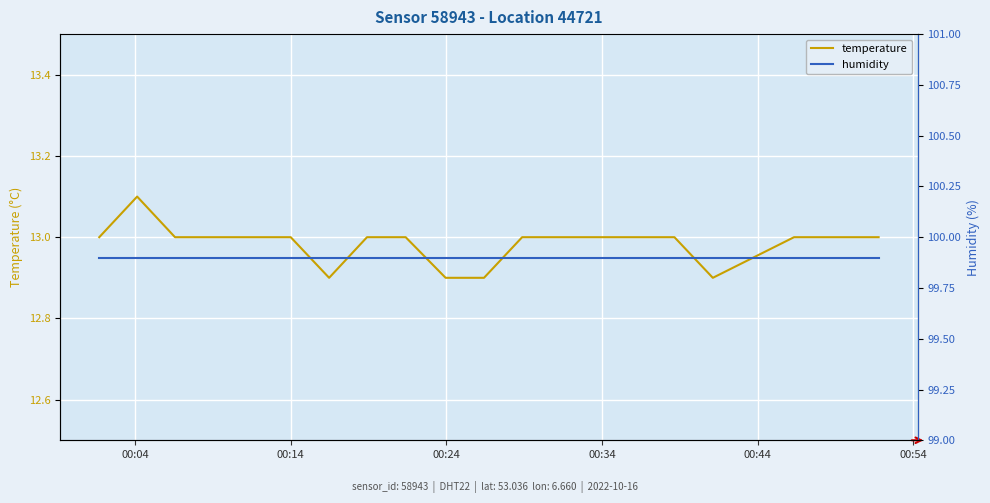

List the series in order of their peak value, lowest first.

temperature, humidity